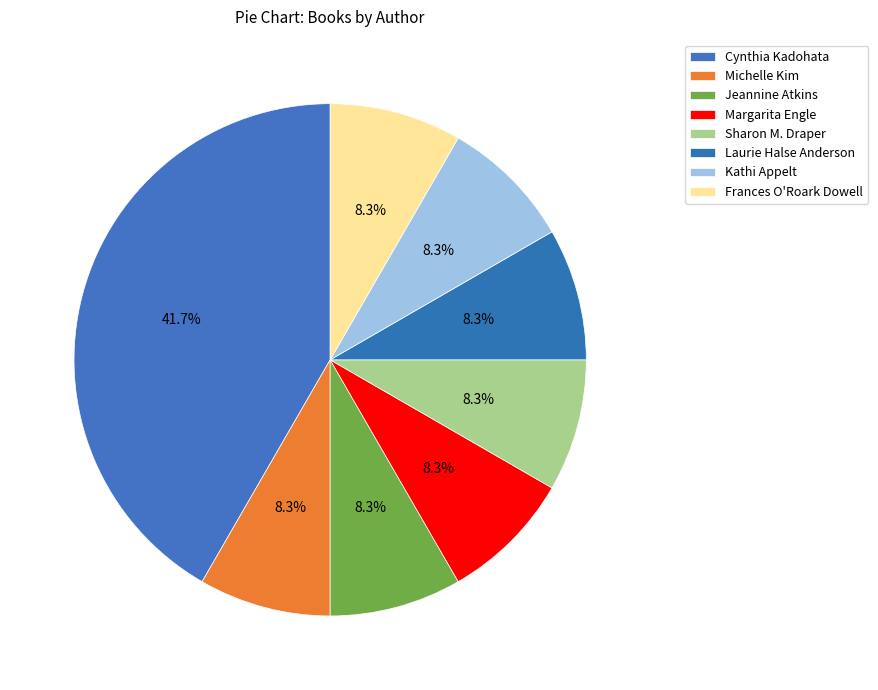

How many slices are in this pie chart?

8